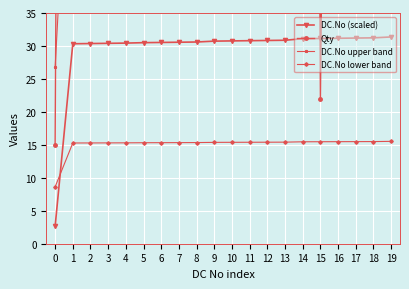

Between which two adjacent categories do DC.No (scaled) and DC.No lower band first intersect?

0 and 1